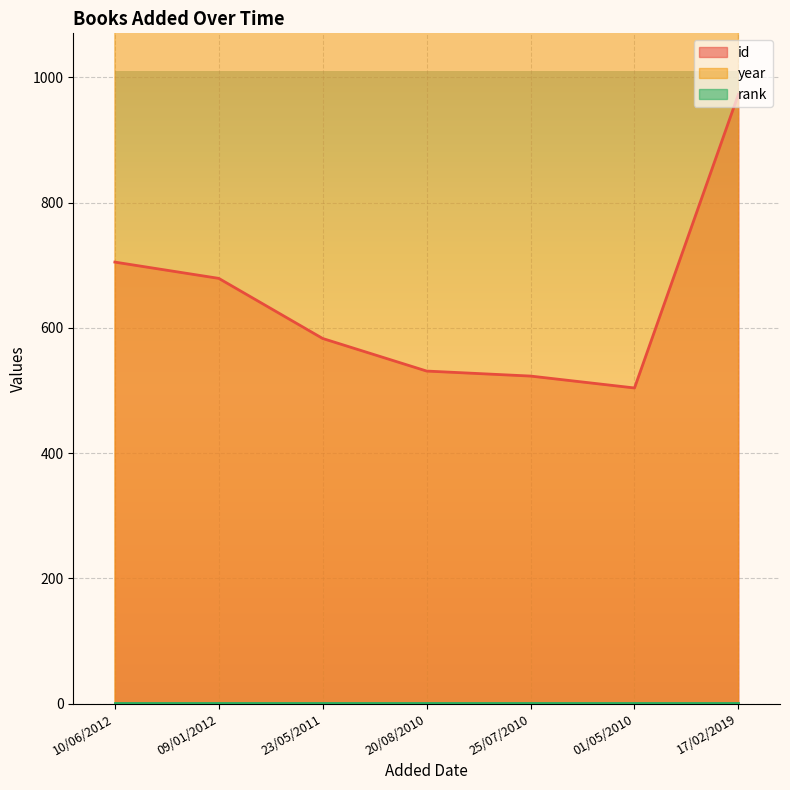

True or false: id has a value of 347 at 01/05/2010.

False